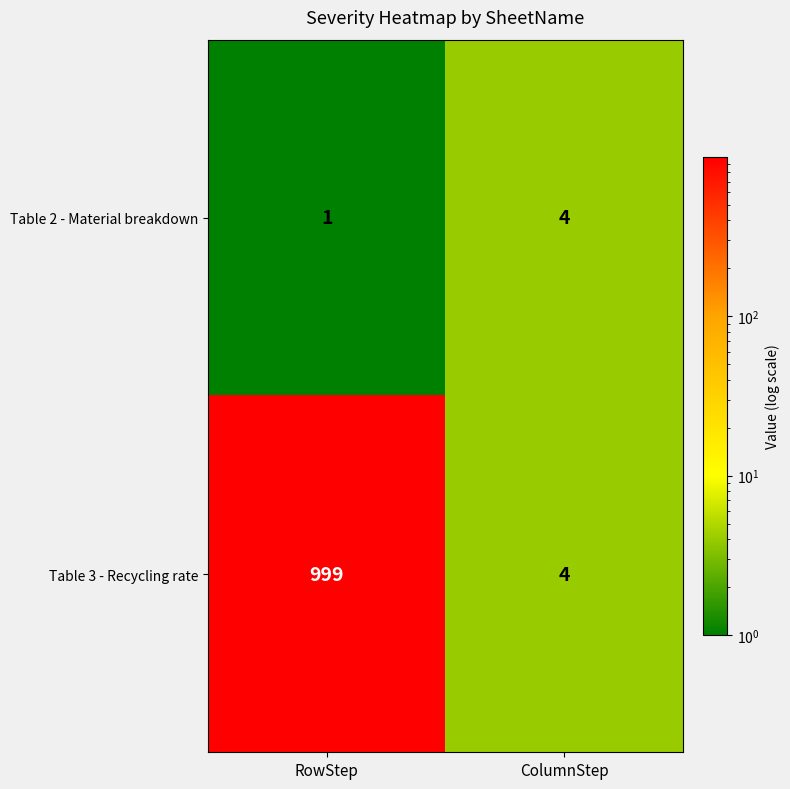

Reading left to right, transcribe all the data shown in this chart.

Table 2 - Material breakdown: 1	4
Table 3 - Recycling rate: 999	4